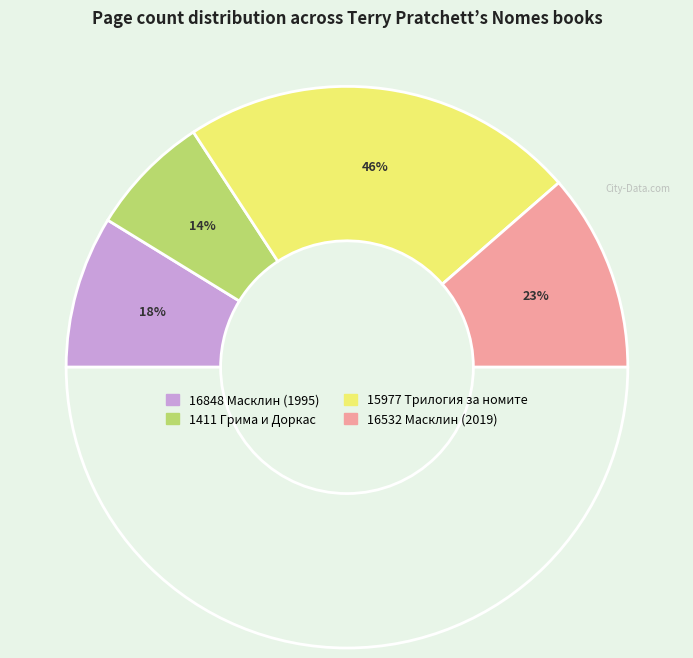

Is it true that 15977 Трилогия за номите is 54% of the pie?

False